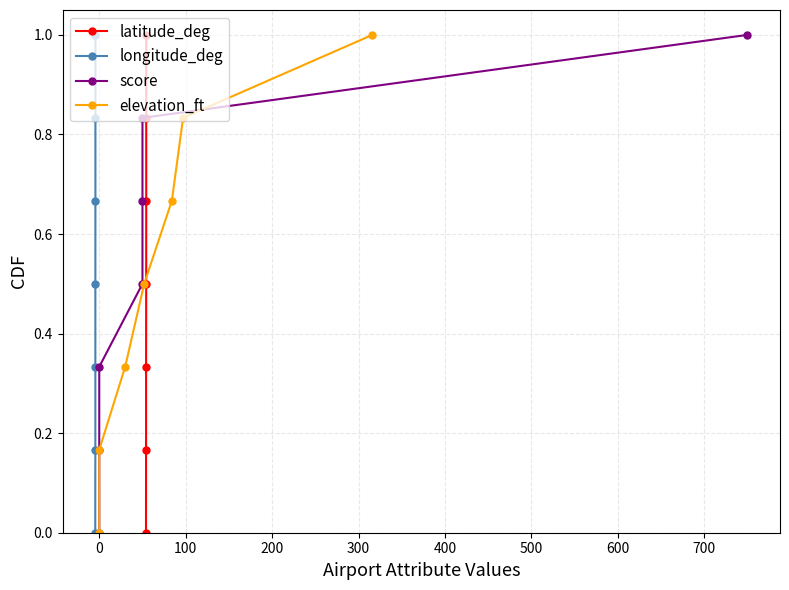

How many data points in latitude_deg are above 0?

6